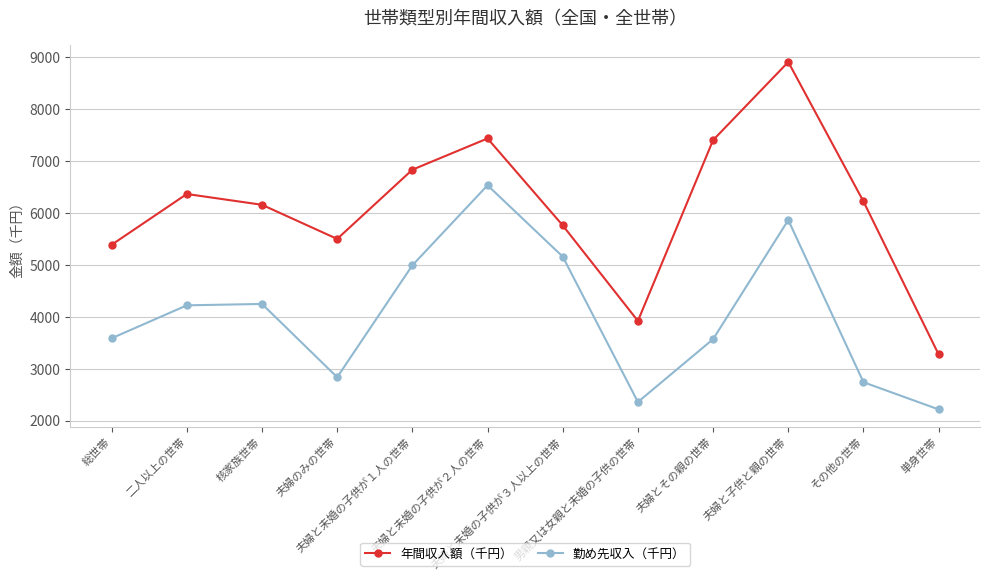

What is the minimum value for 年間収入額（千円）?

3277